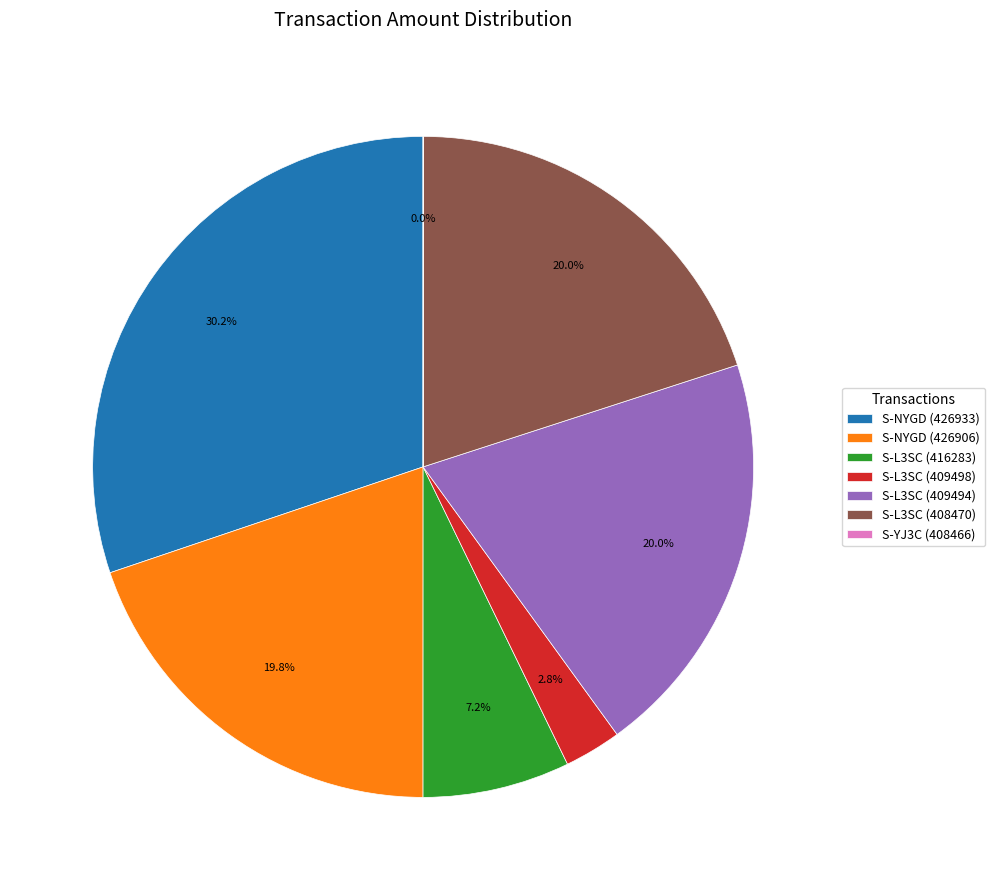

The S-L3SC (409494) slice represents 30% of the pie. True or false?

False